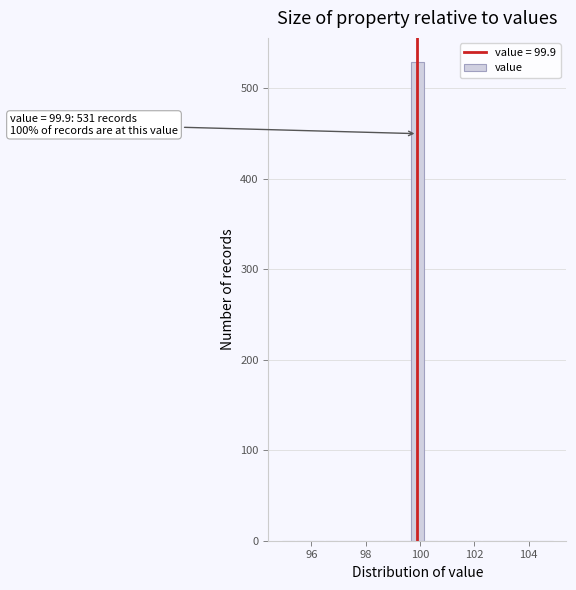

Read against the x-axis, roughly where is the centre of the tallest bar?

100.0